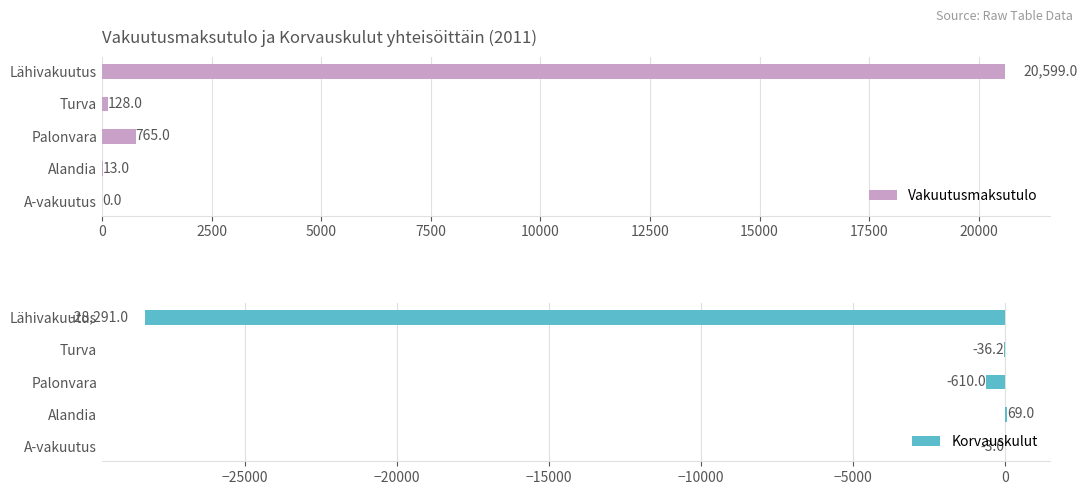

Is it true that Korvauskulut equals -610.0 at Palonvara?

True